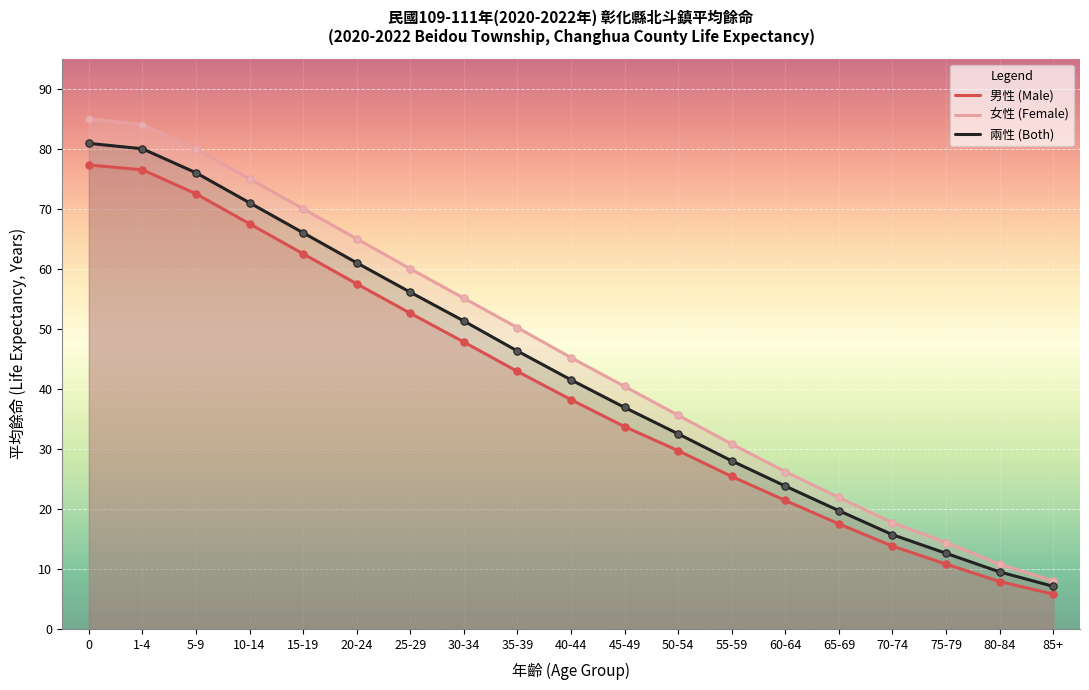

Which series contains the highest Y value?

女性 (Female)